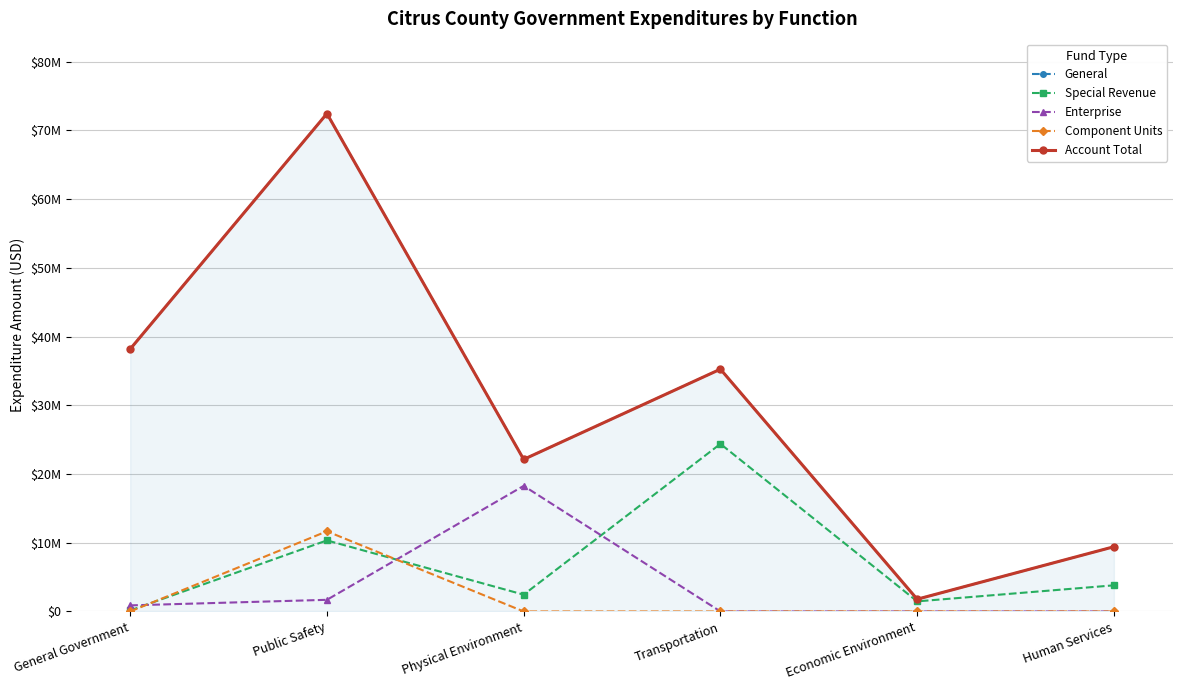

What is the value of the Account Total point at the 5th from the left?

1782740